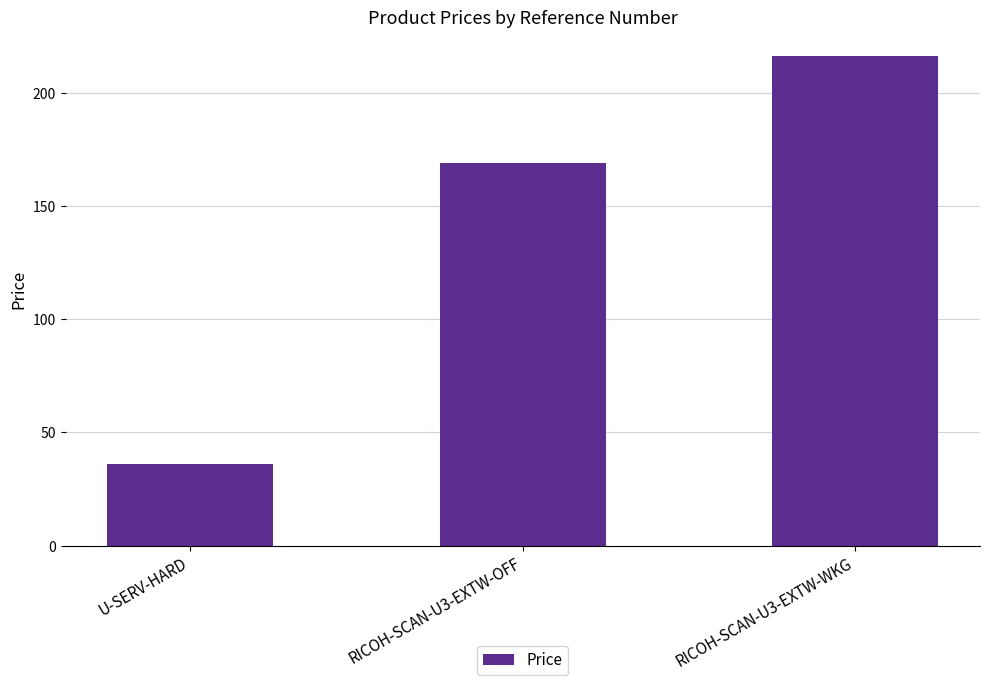

What is the label of the 3rd bar from the left?

RICOH-SCAN-U3-EXTW-WKG